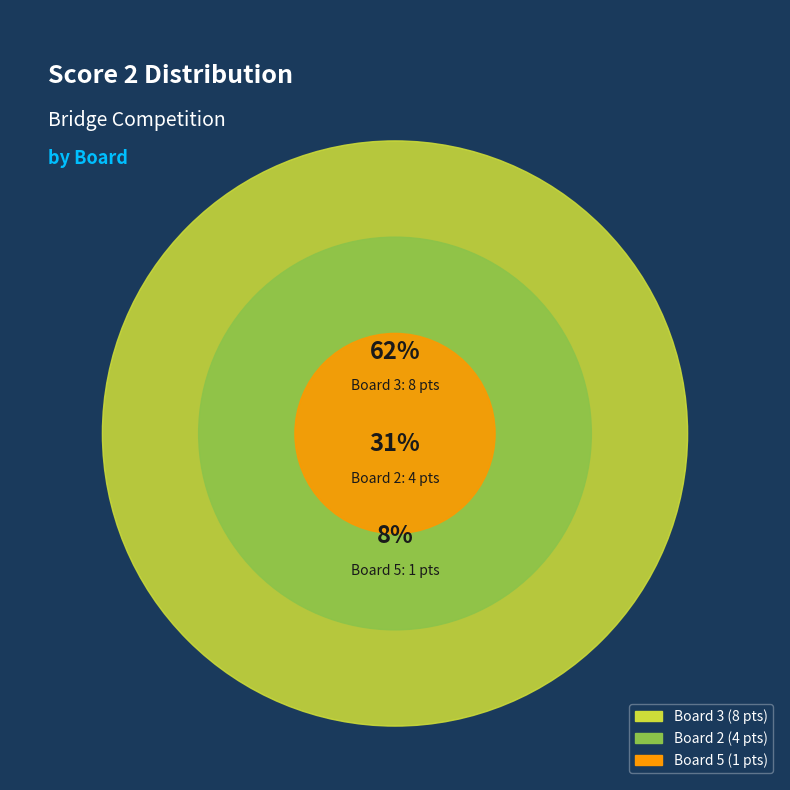

Is it true that Board 5 is 8% of the pie?

True